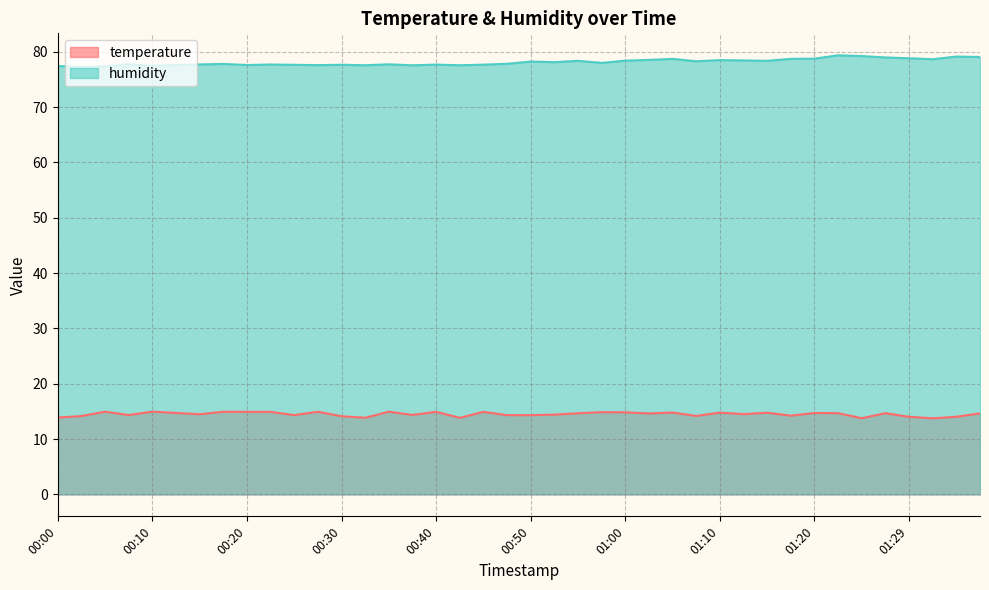

How many interior local peaks does the humidity series have?

12